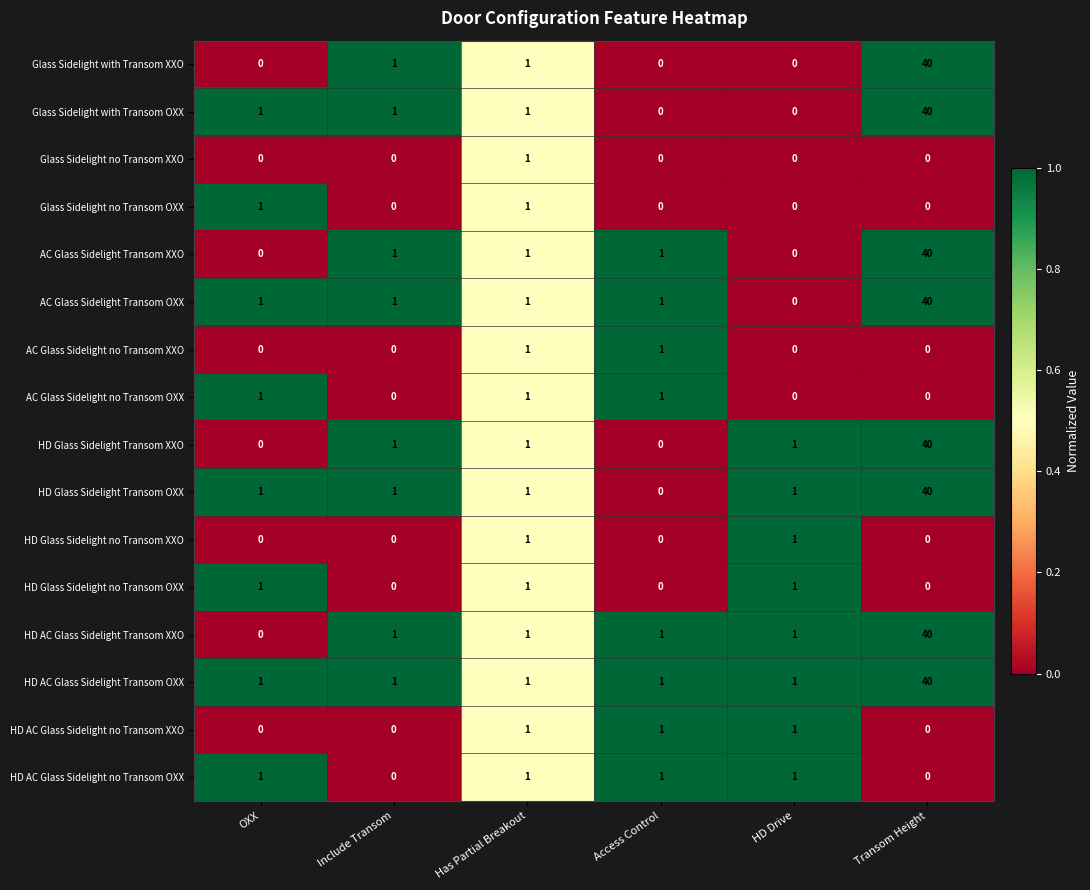

What is the sum of the Glass Sidelight with Transom OXX values at Has Partial Breakout and Transom Height?

41